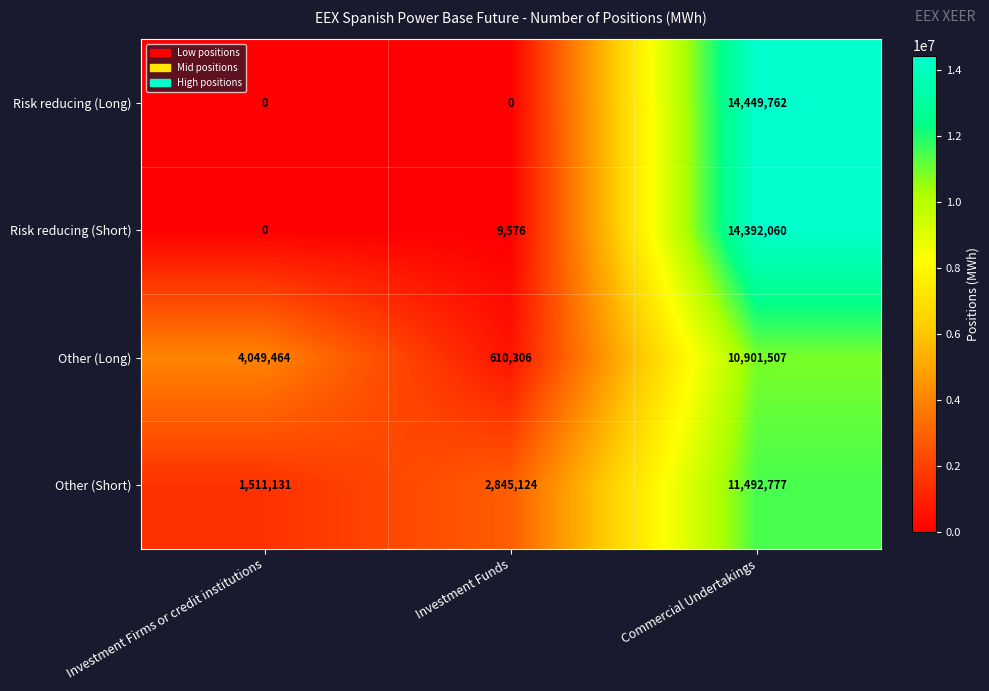

At how many categories does at least one series exceed 11468019?

1